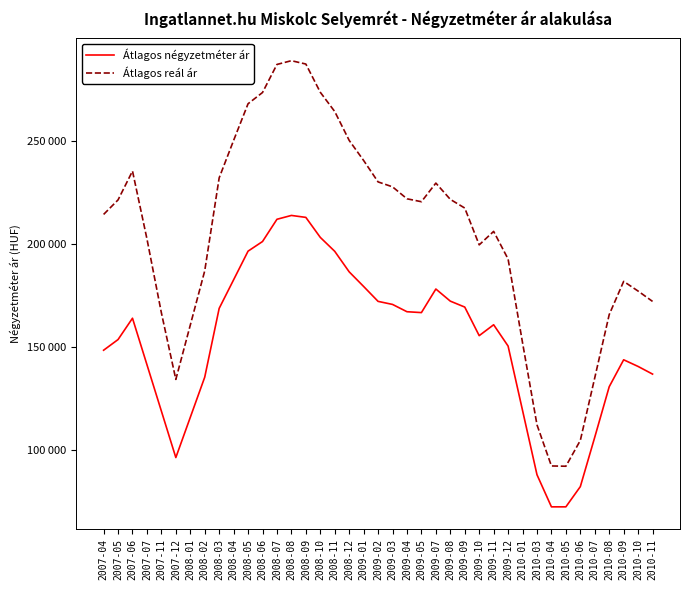

True or false: Átlagos reál ár has more than 1 interior local peaks.

True